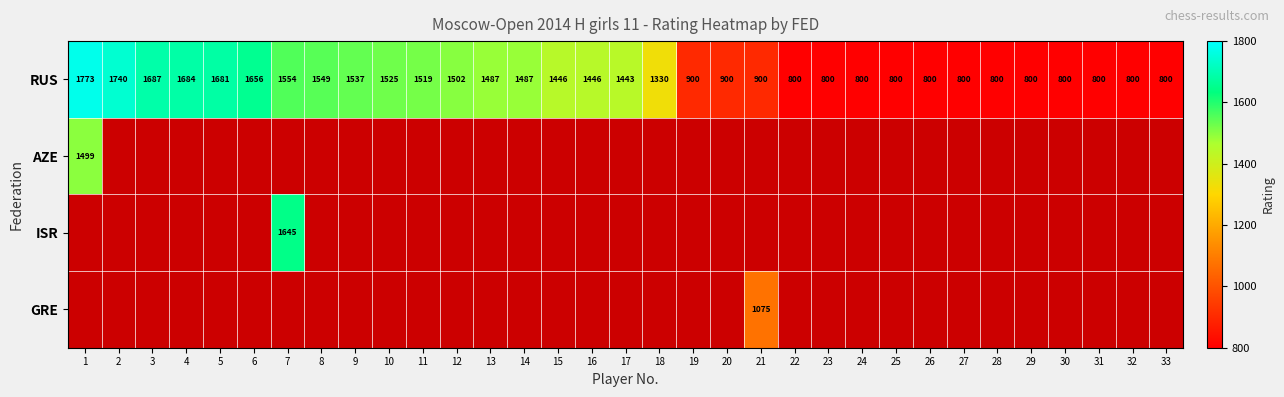

At how many categories does at least one series exceed 1329?

18